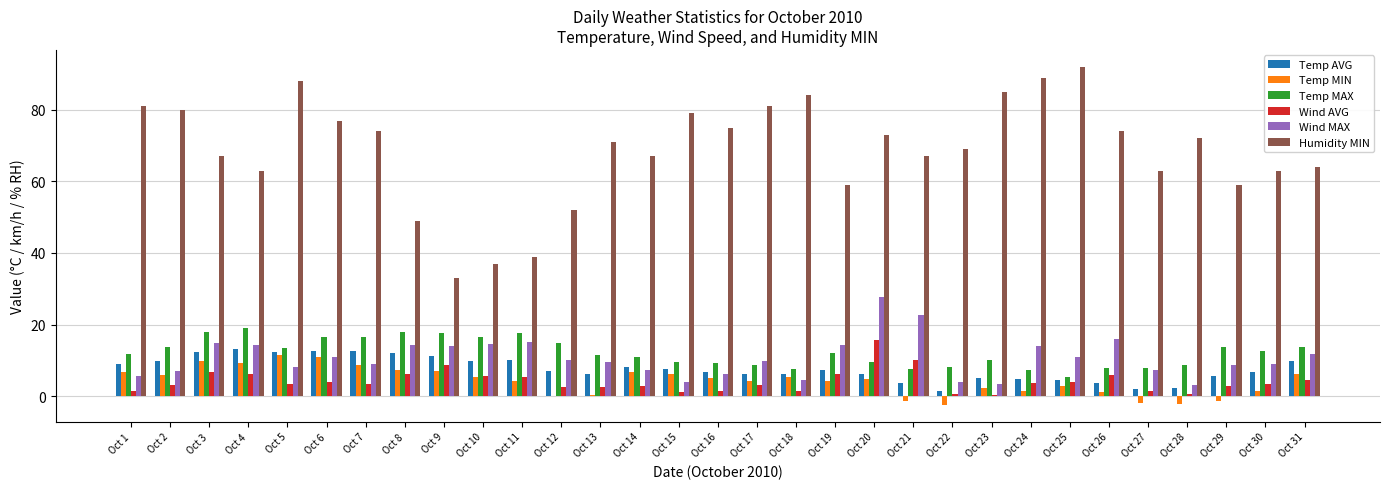

What is the total value across all series at Oct 18?

108.9